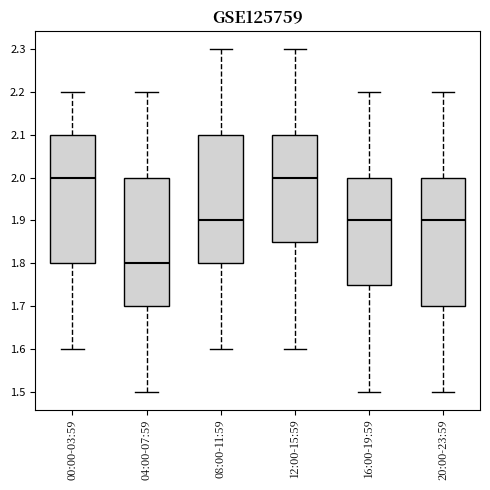

Where is the upper edge of the box for 12:00-15:59 on the y-axis? The values are not printed on the chart, so give them approximately, as read against the axis.

2.10